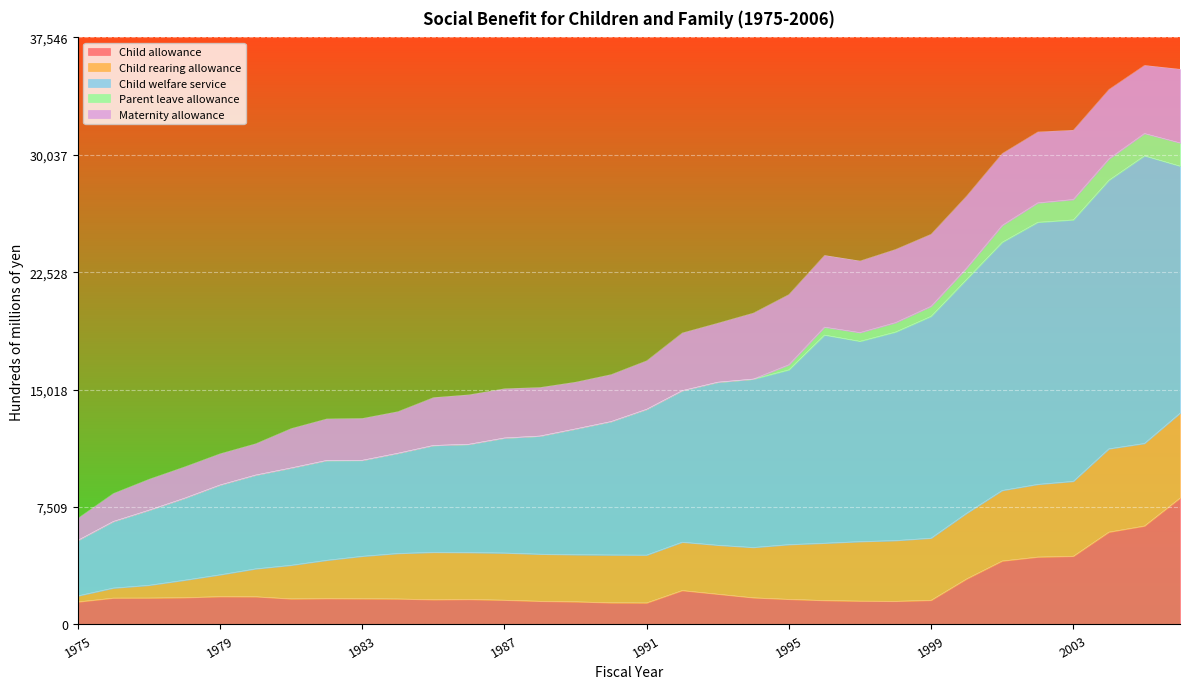

What is the sum of the Maternity allowance values at 2002 and 1996?

9119.1